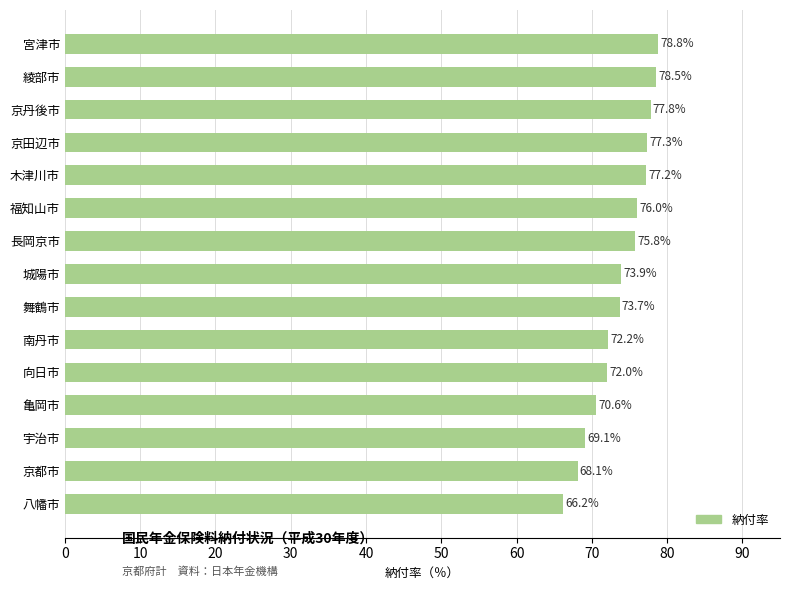

Reading top to bottom, what are all the values shown in this chart?

78.8	78.5	77.8	77.3	77.2	76.0	75.8	73.9	73.7	72.2	72.0	70.6	69.1	68.1	66.2